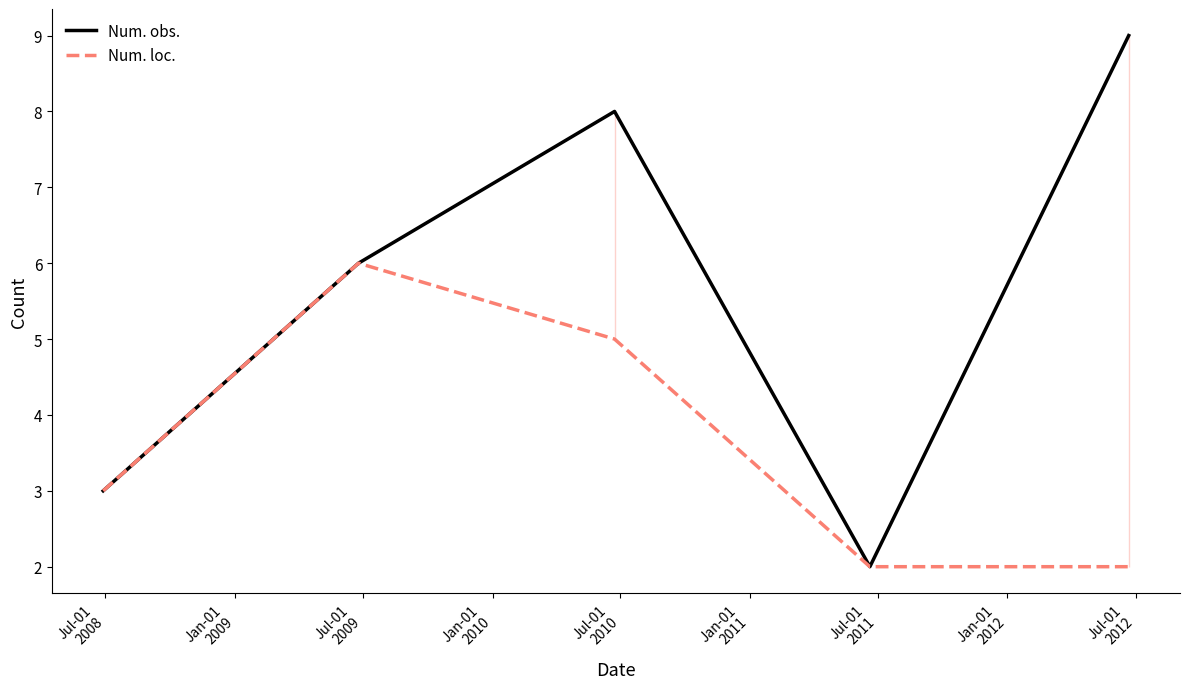

What position from the left is Jul-01
2009?

3